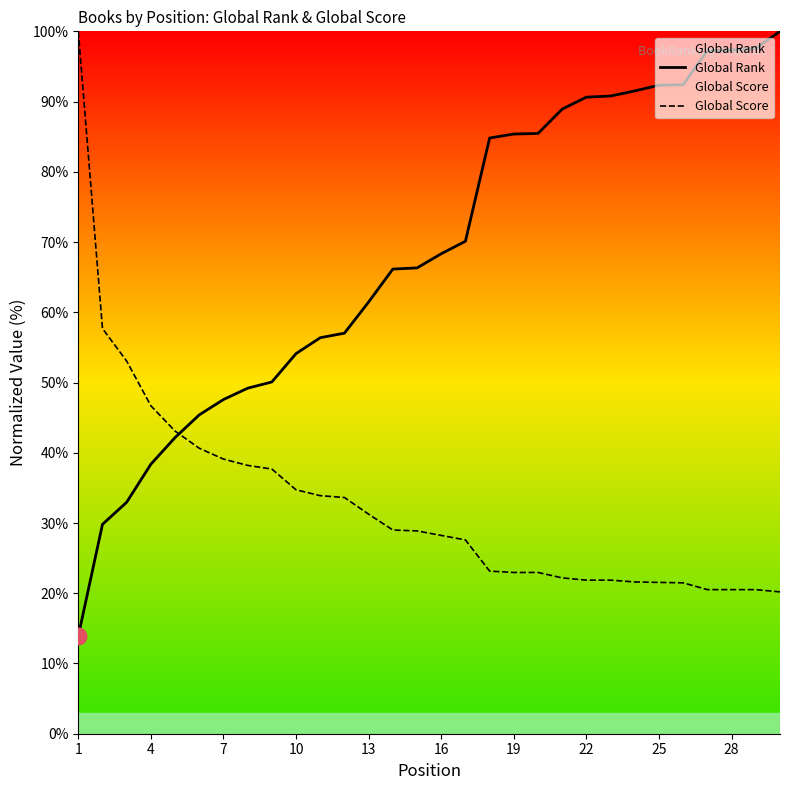

What is the difference between the maximum and minimum values in the Global Rank series?

86.1